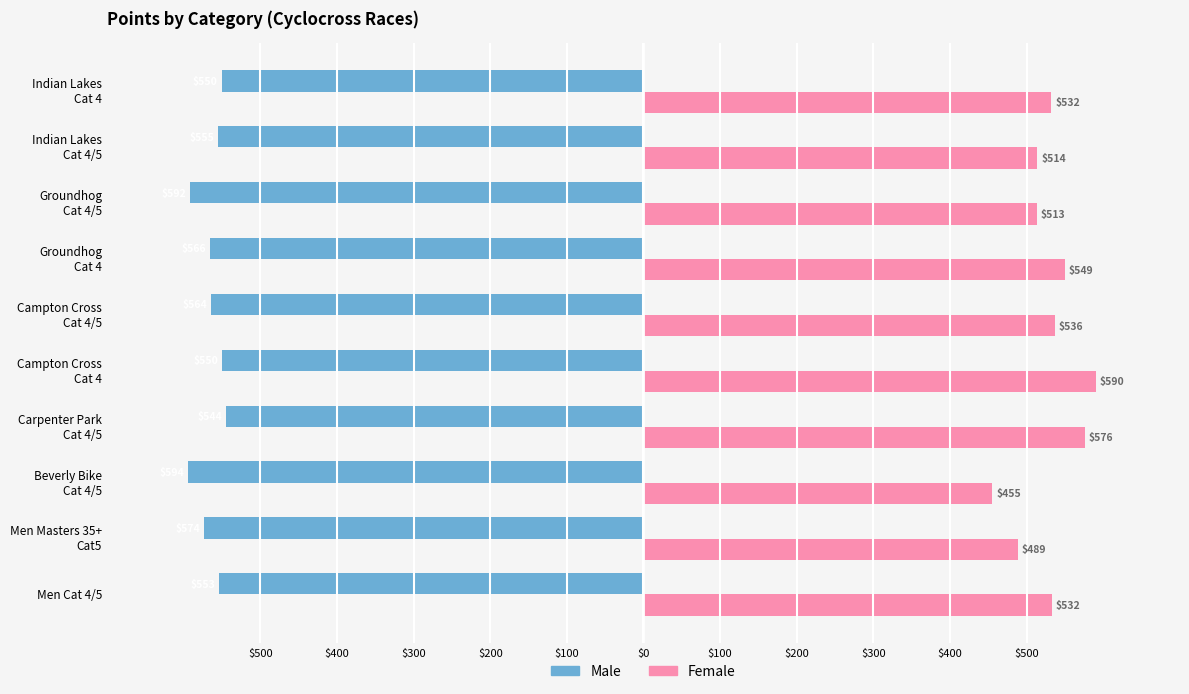

What are all the series names shown in the legend?

Male, Female